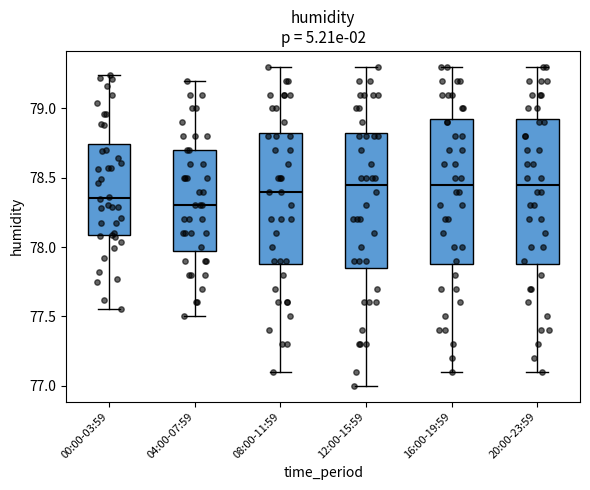

Where is the upper edge of the box for 16:00-19:59 on the y-axis? The values are not printed on the chart, so give them approximately, as read against the axis.

78.95